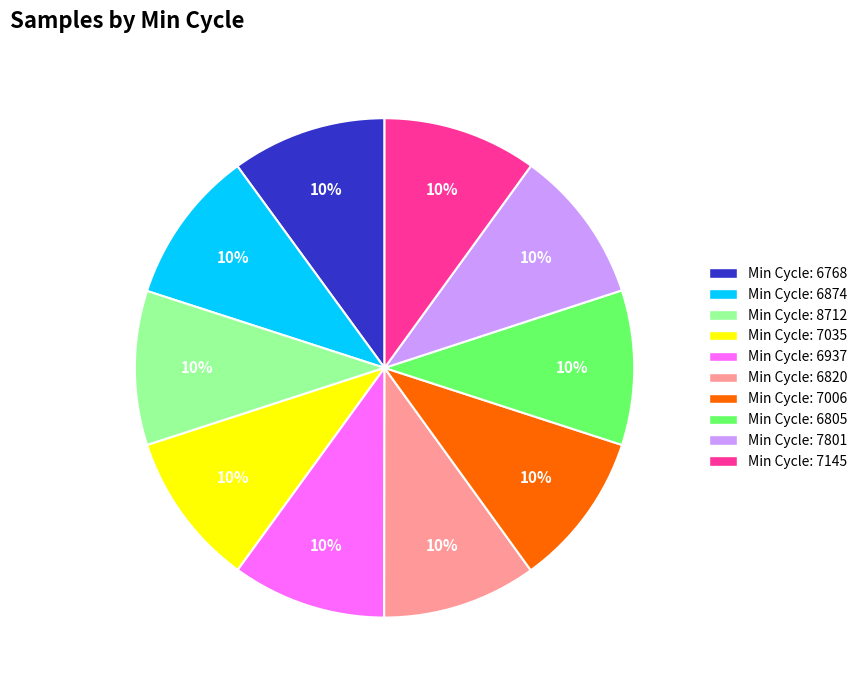

True or false: Min Cycle: 6820 accounts for 10% of the total.

True